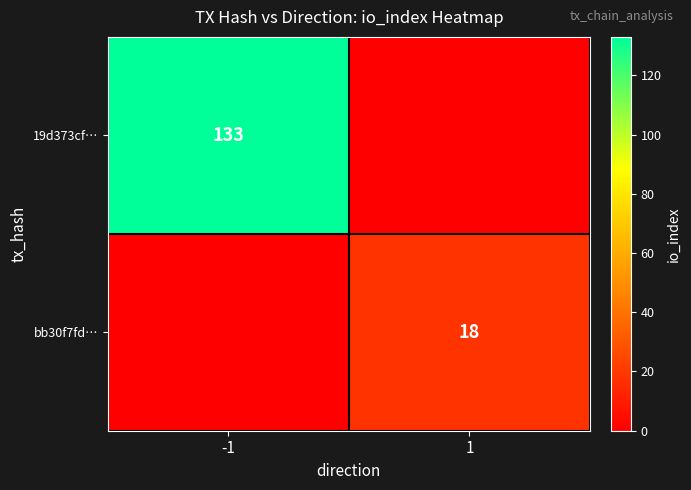

The value of bb30f7fd… at 1 is 18. True or false?

True